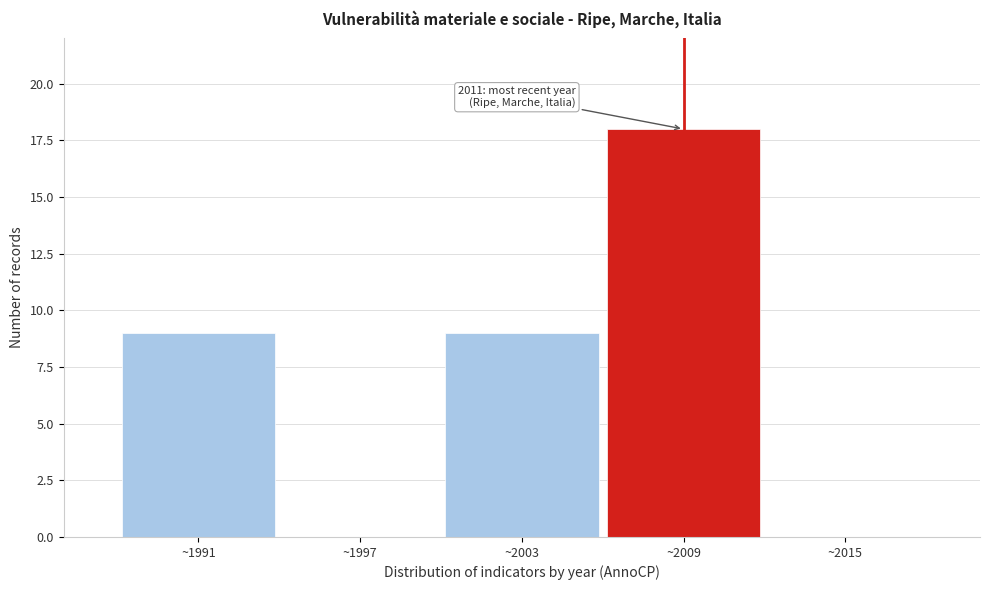

Which range on the x-axis has the tallest bar?

2006 to 2012